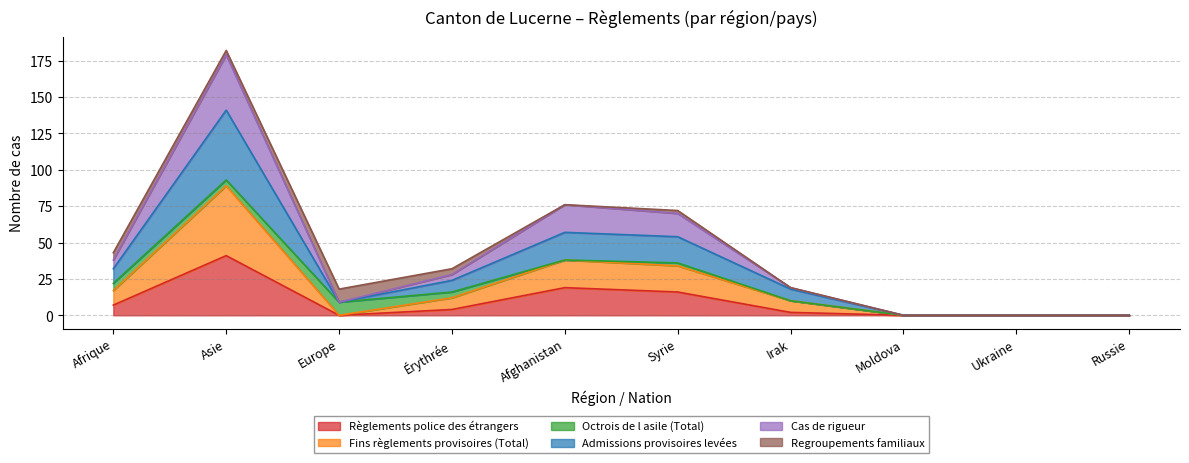

Between Afrique and Ukraine, which series saw the biggest shift?

Cas de rigueur